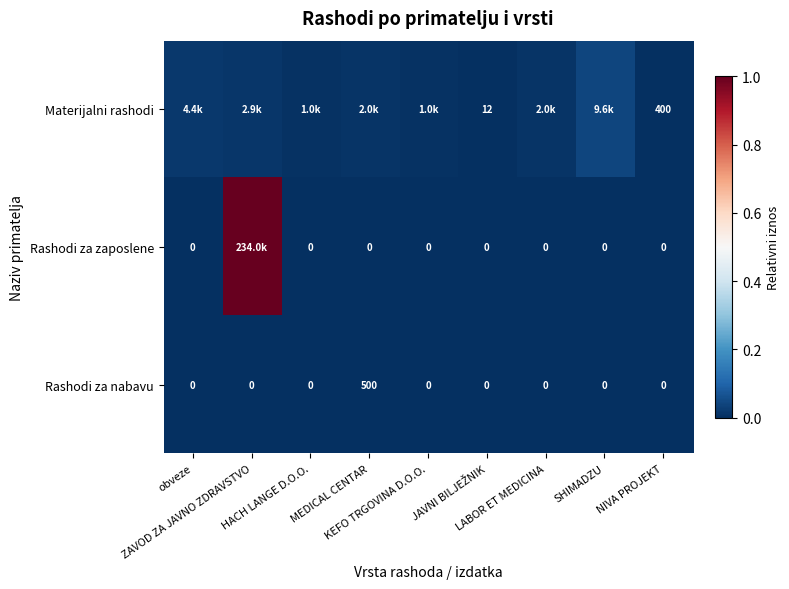

Which series changed the most between KEFO TRGOVINA D.O.O. and JAVNI BILJEŽNIK?

Materijalni rashodi